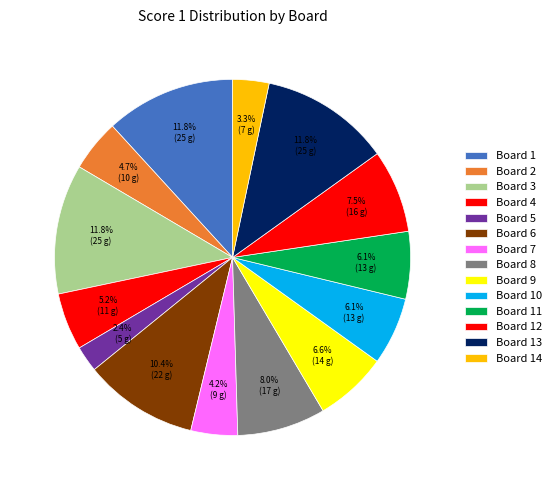

How many segments does this pie chart have?

14